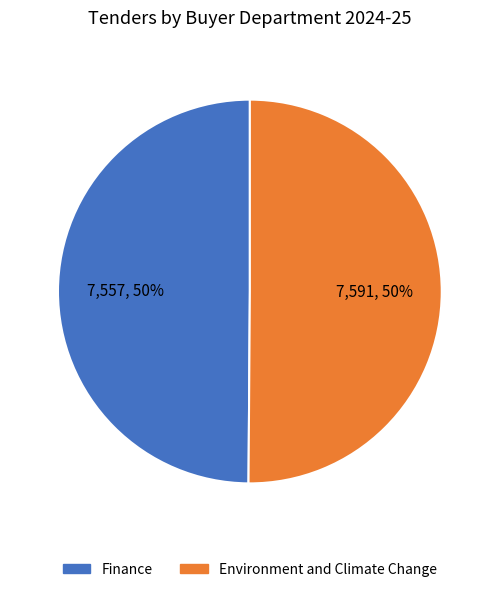

To the nearest percent, what portion does Finance represent?

50%